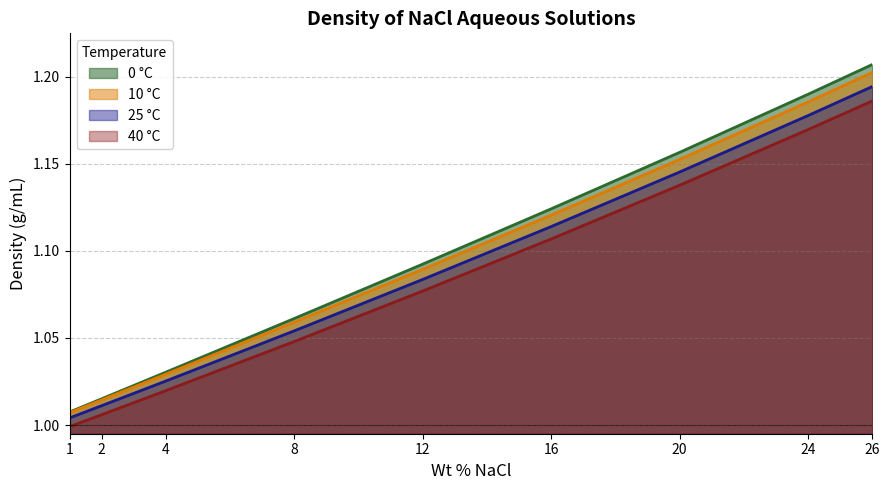

List the labels in order of 25 °C value, largest first.

26, 24, 20, 16, 12, 8, 4, 2, 1